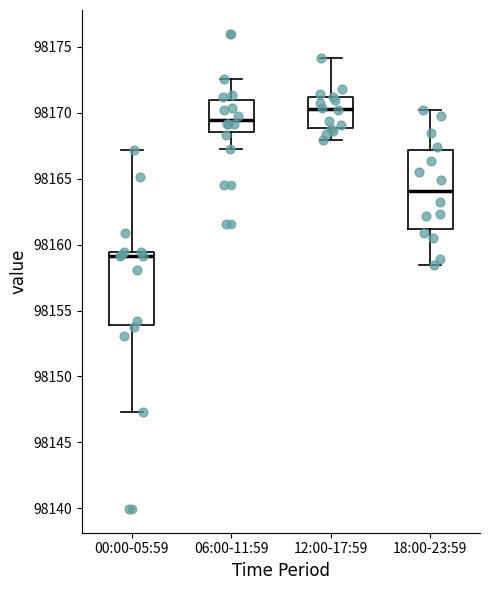

Which box has the highest median line?

12:00-17:59